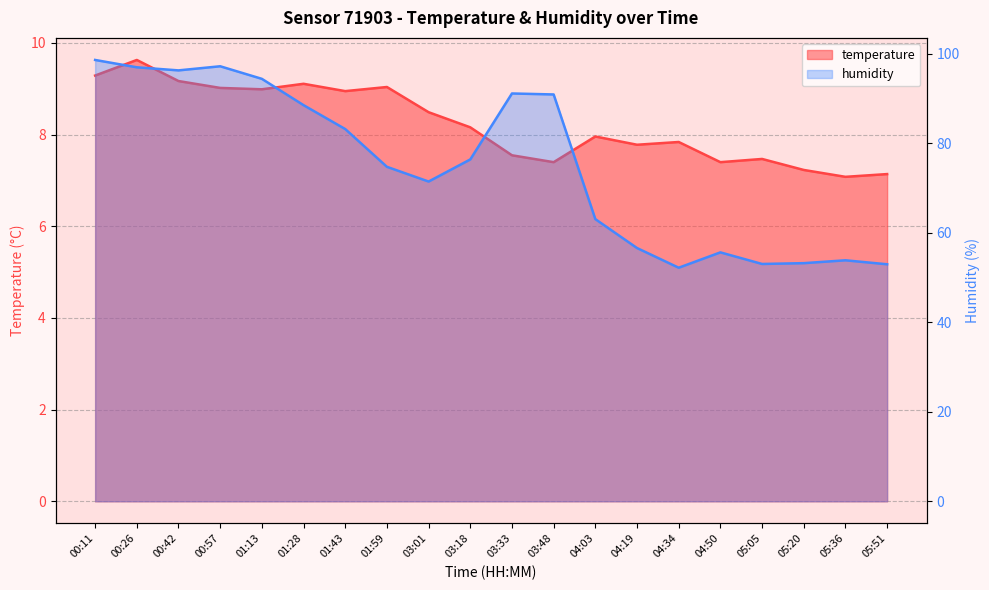

What are all the series names shown in the legend?

temperature, humidity